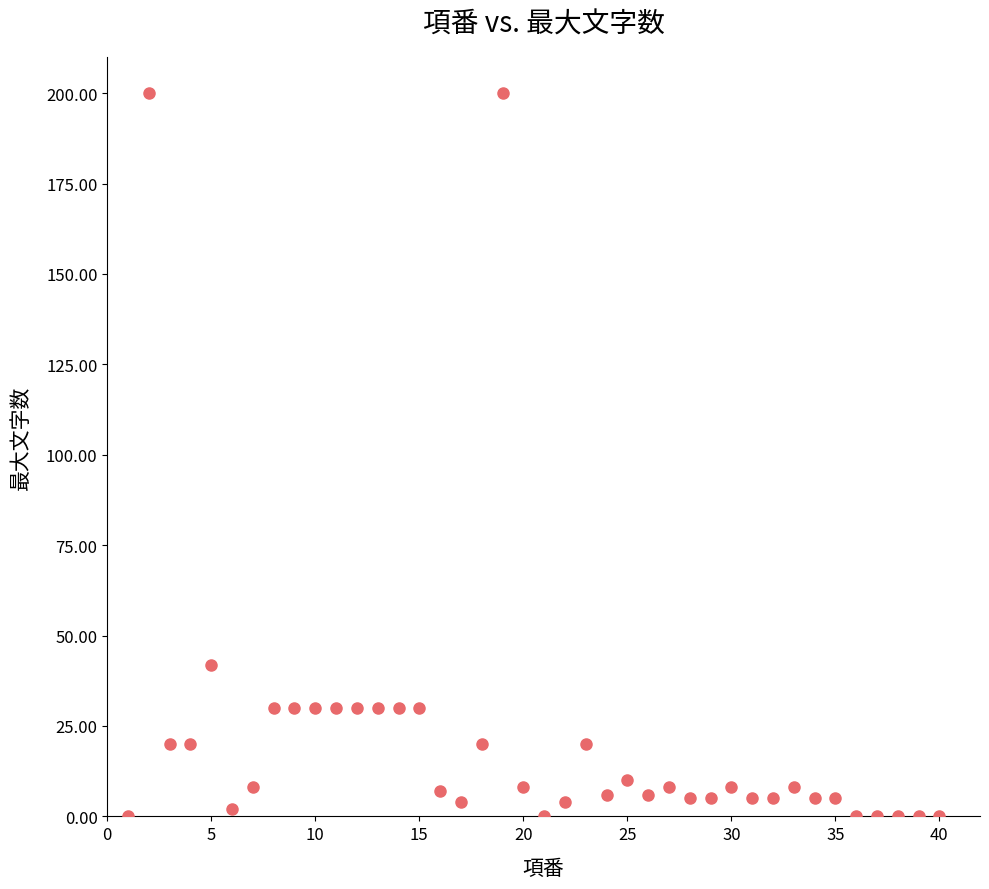

What is the range of X values (max minus min)?

39